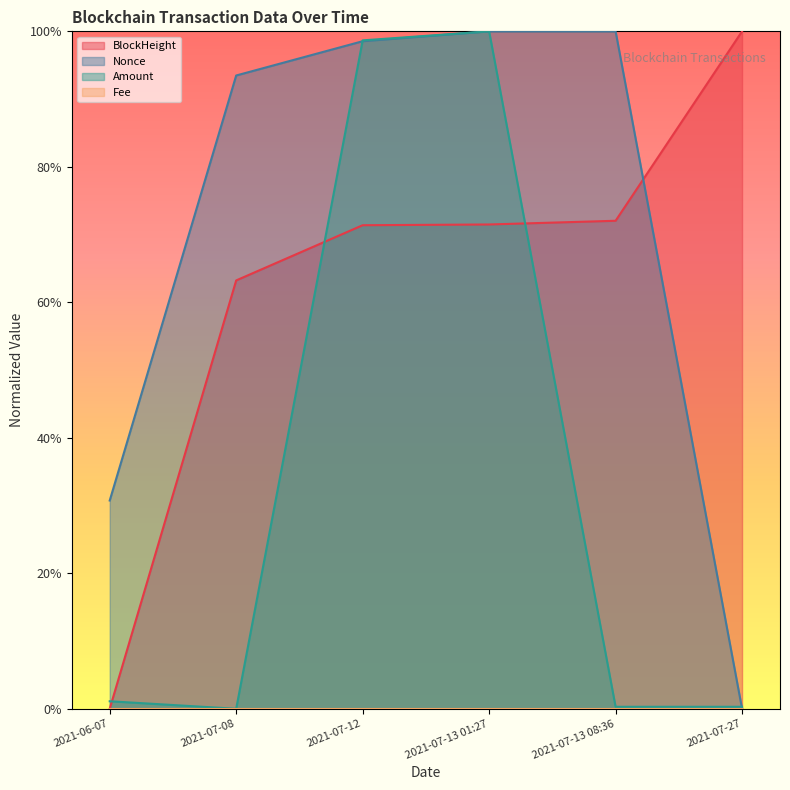

List the labels in order of Nonce value, largest first.

2021-07-13 01:27, 2021-07-13 08:36, 2021-07-12, 2021-07-08, 2021-06-07, 2021-07-27